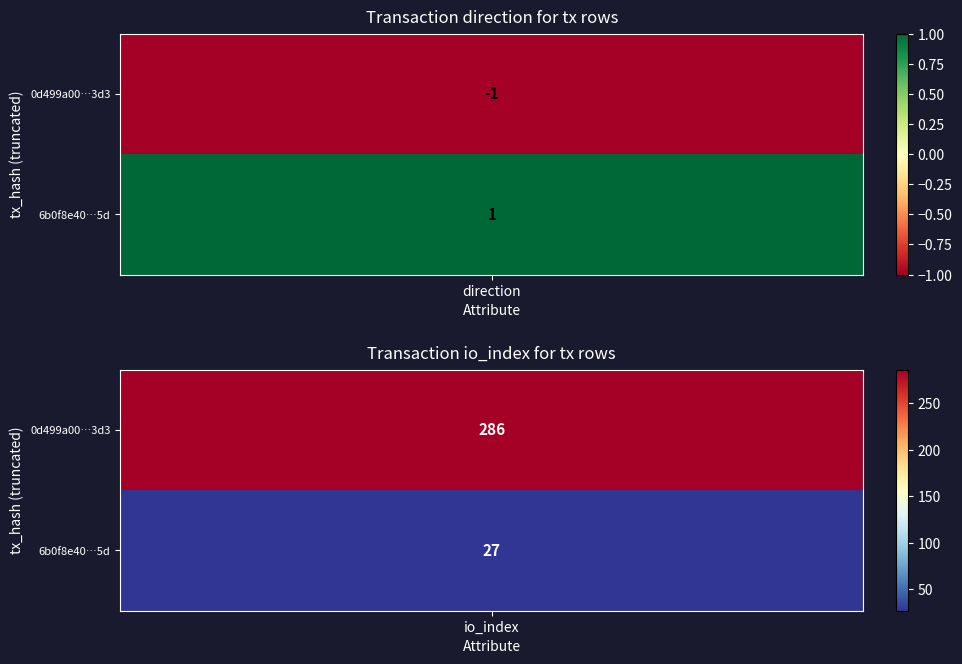

What is the spread (max minus min) of values at 0?

2